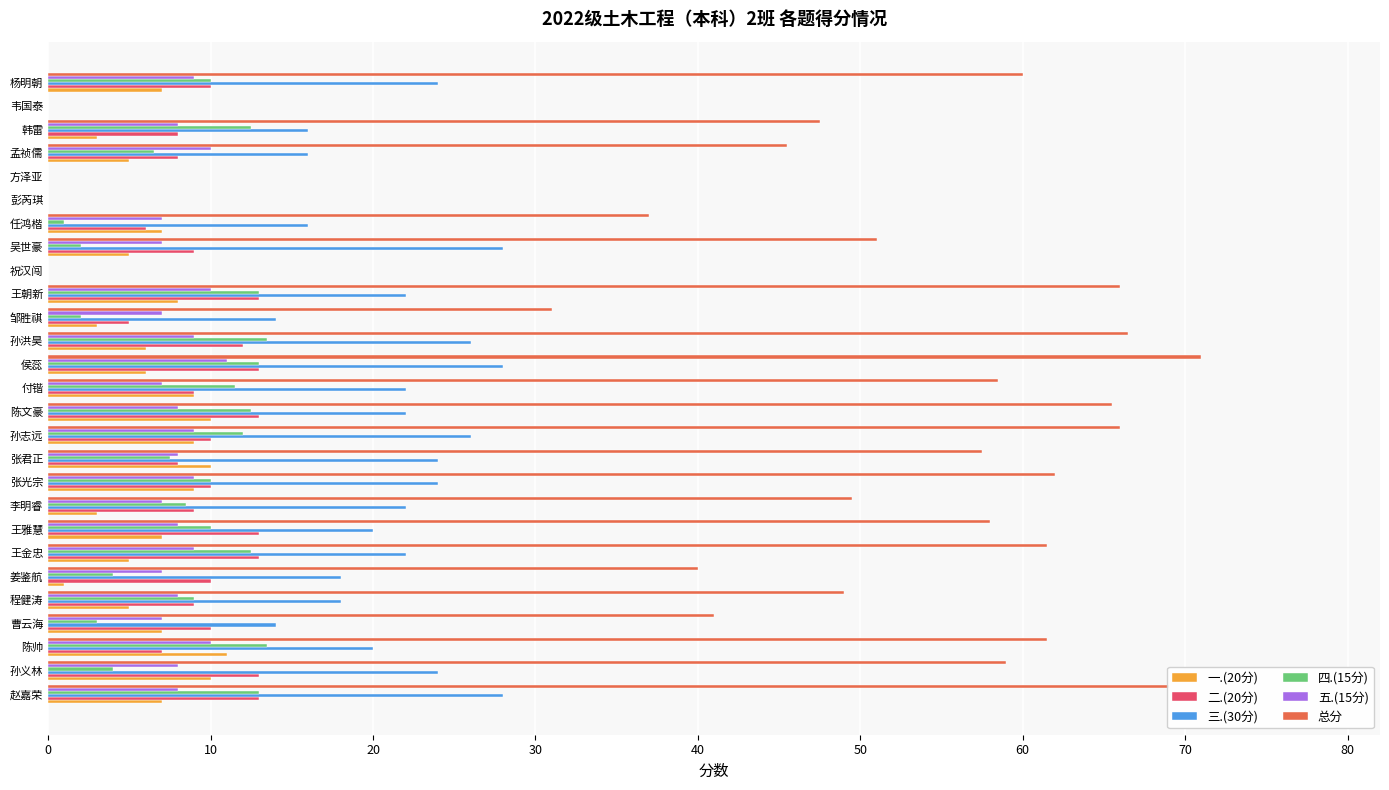

Between 张君正 and 孙志远, which series saw the biggest shift?

总分